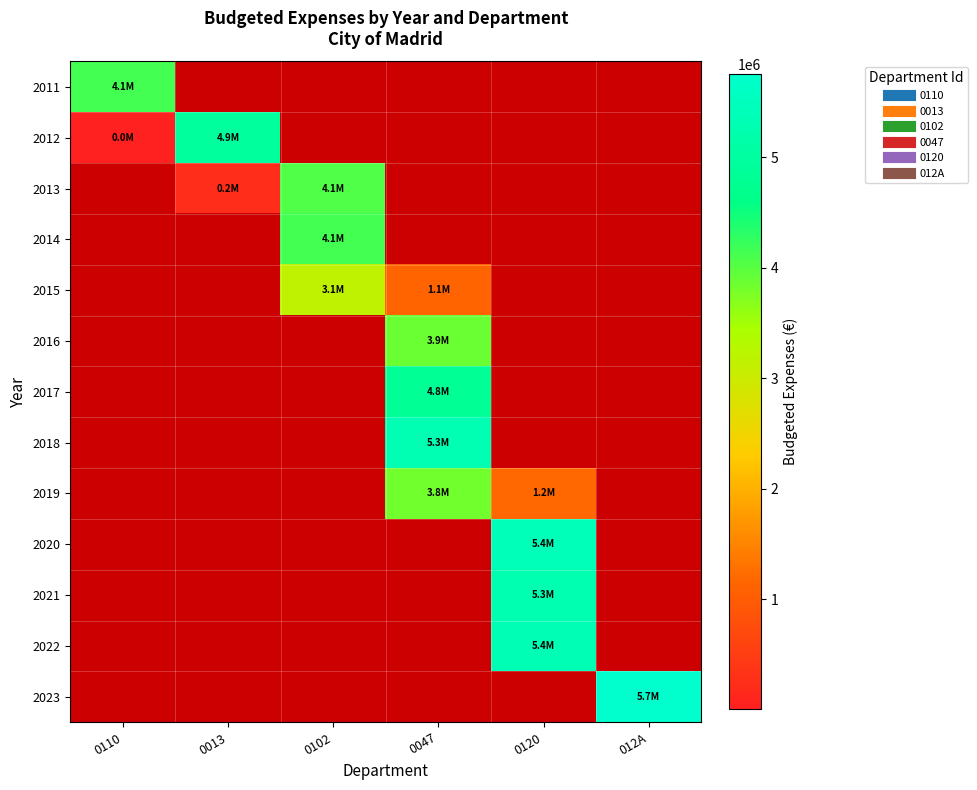

The value of 2018 at 0047 is 7452351.7. True or false?

False